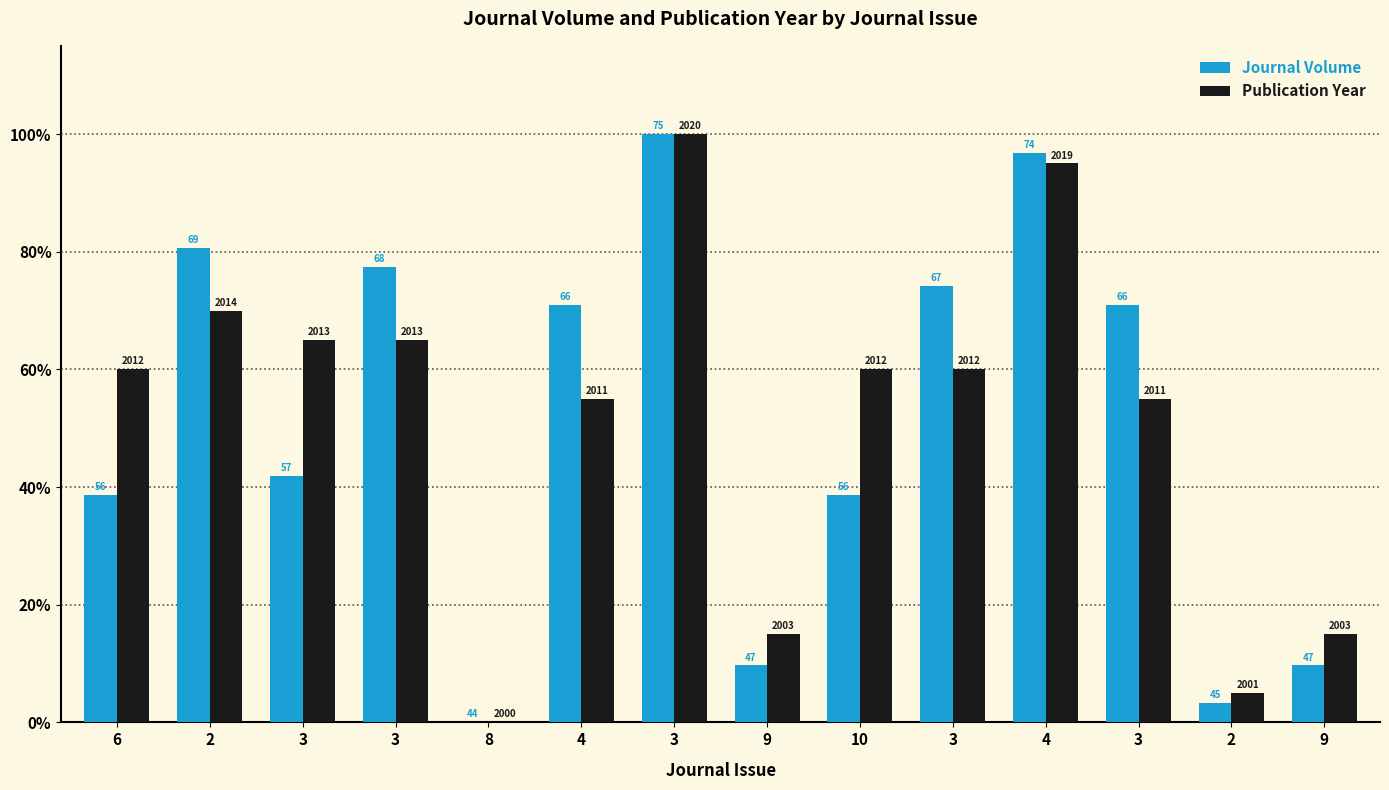

Reading right to left, list all the values displayed in this chart.

Journal Volume: 9.7	3.2	71.0	96.8	74.2	38.7	9.7	100.0	71.0	0.0	77.4	41.9	80.6	38.7
Publication Year: 15.0	5.0	55.0	95.0	60.0	60.0	15.0	100.0	55.0	0.0	65.0	65.0	70.0	60.0